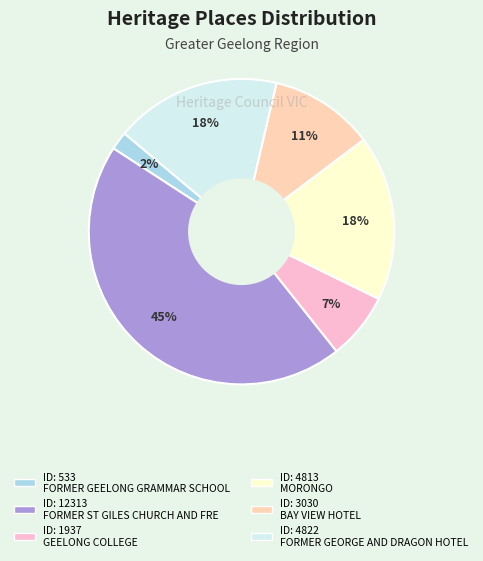

Rank the categories by value from lowest to highest.

FORMER GEELONG GRAMMAR SCHOOL, GEELONG COLLEGE, BAY VIEW HOTEL, MORONGO, FORMER GEORGE AND DRAGON HOTEL, FORMER ST GILES CHURCH AND FREE CHURCH